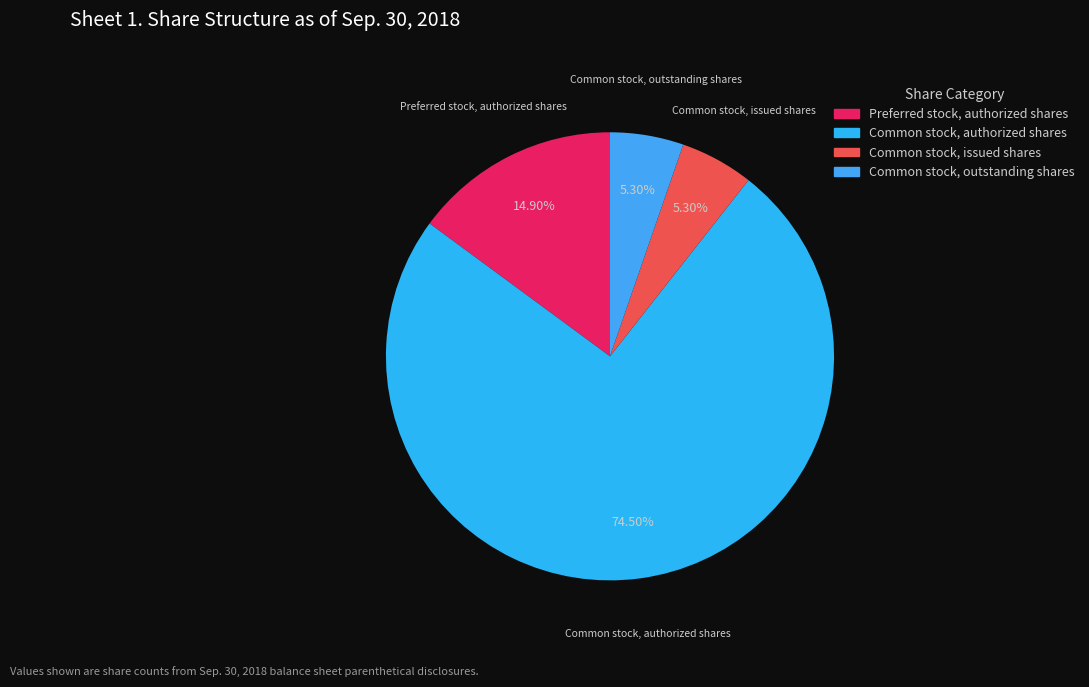

How many segments does this pie chart have?

4